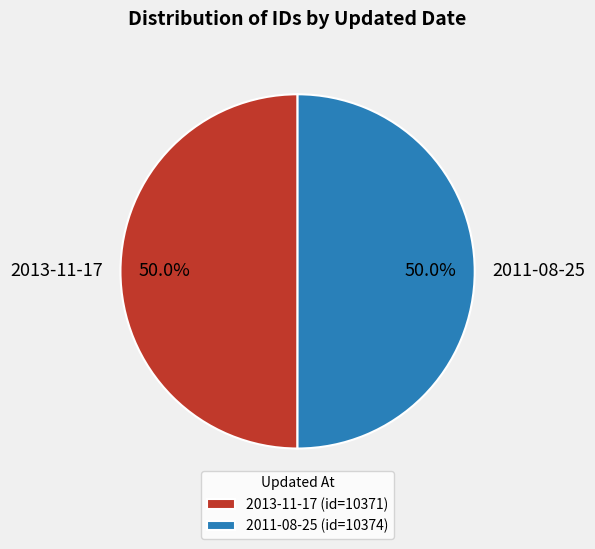

What is the total percentage of 2011-08-25 and 2013-11-17?

100.0%